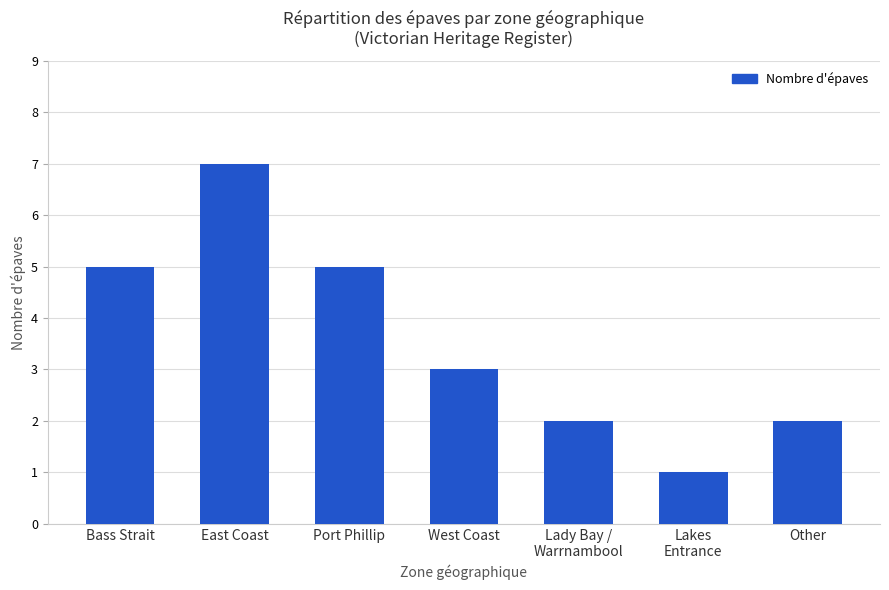

What position from the right is Lakes
Entrance?

2